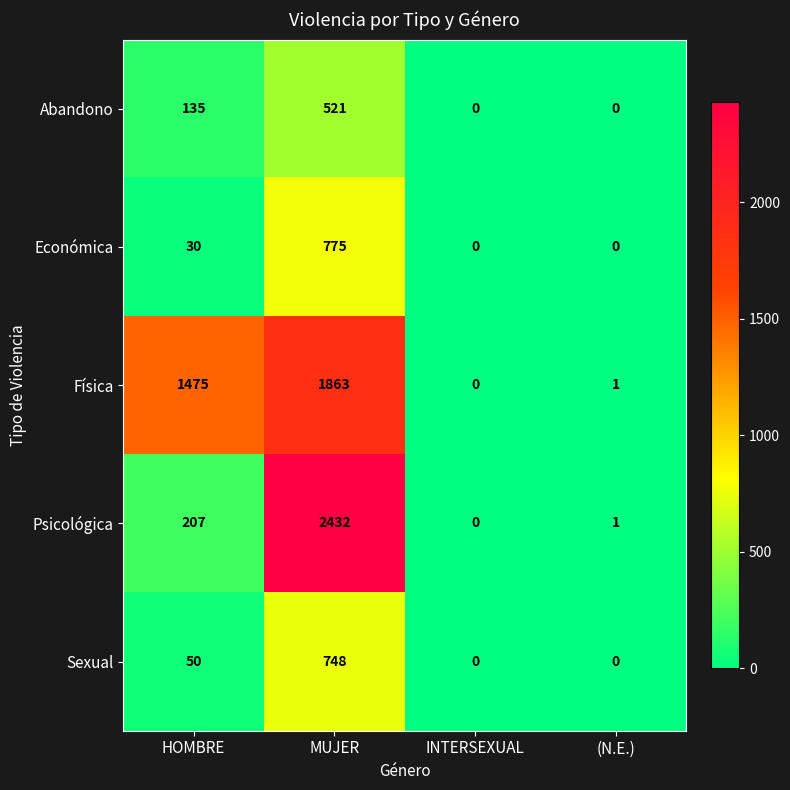

Reading left to right, list all the values displayed in this chart.

Abandono: 135	521	0	0
Económica: 30	775	0	0
Física: 1475	1863	0	1
Psicológica: 207	2432	0	1
Sexual: 50	748	0	0